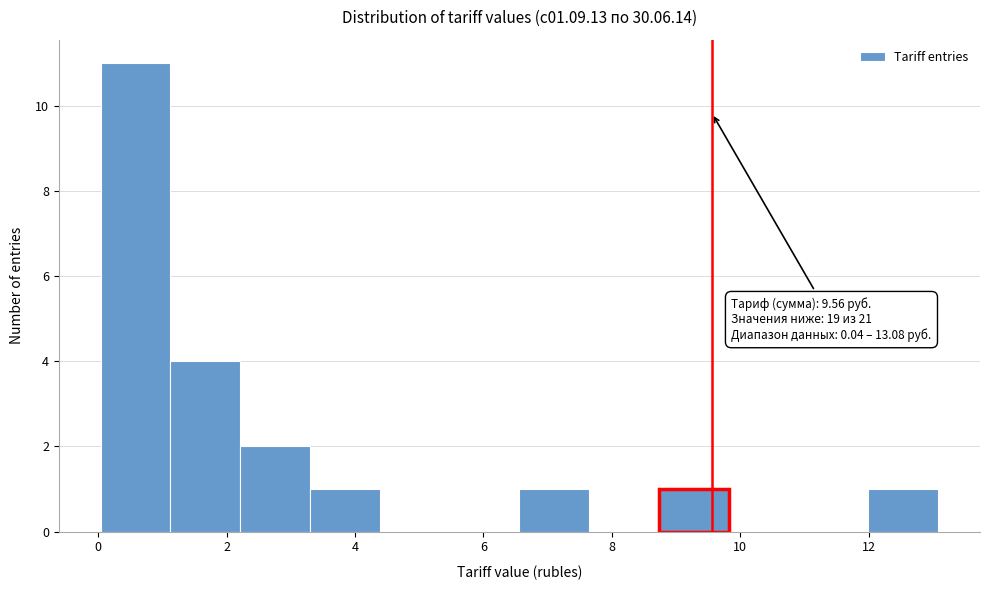

Over which range of the x-axis is the bar tallest?

0.0 to 1.2